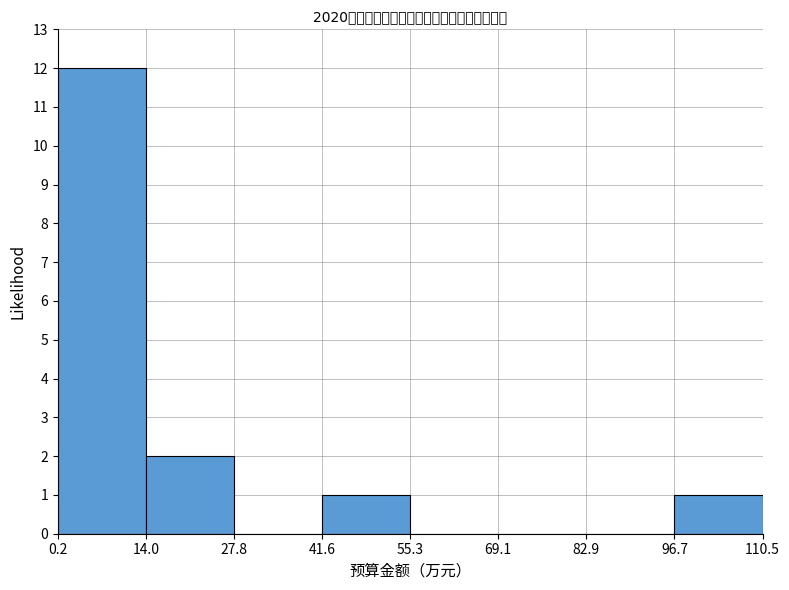

What is the height of the bar covering 0.2 to 14.0 on the x-axis? The values are not printed on the chart, so give them approximately, as read against the axis.

12